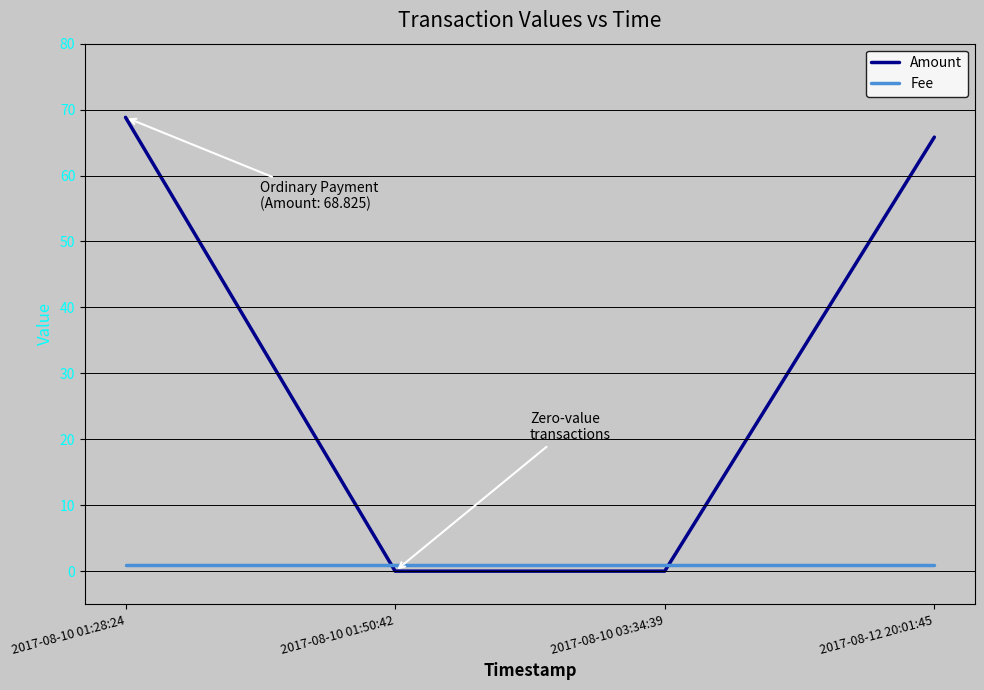

Between 2017-08-10 01:28:24 and 2017-08-10 03:34:39, which series saw the biggest shift?

Amount